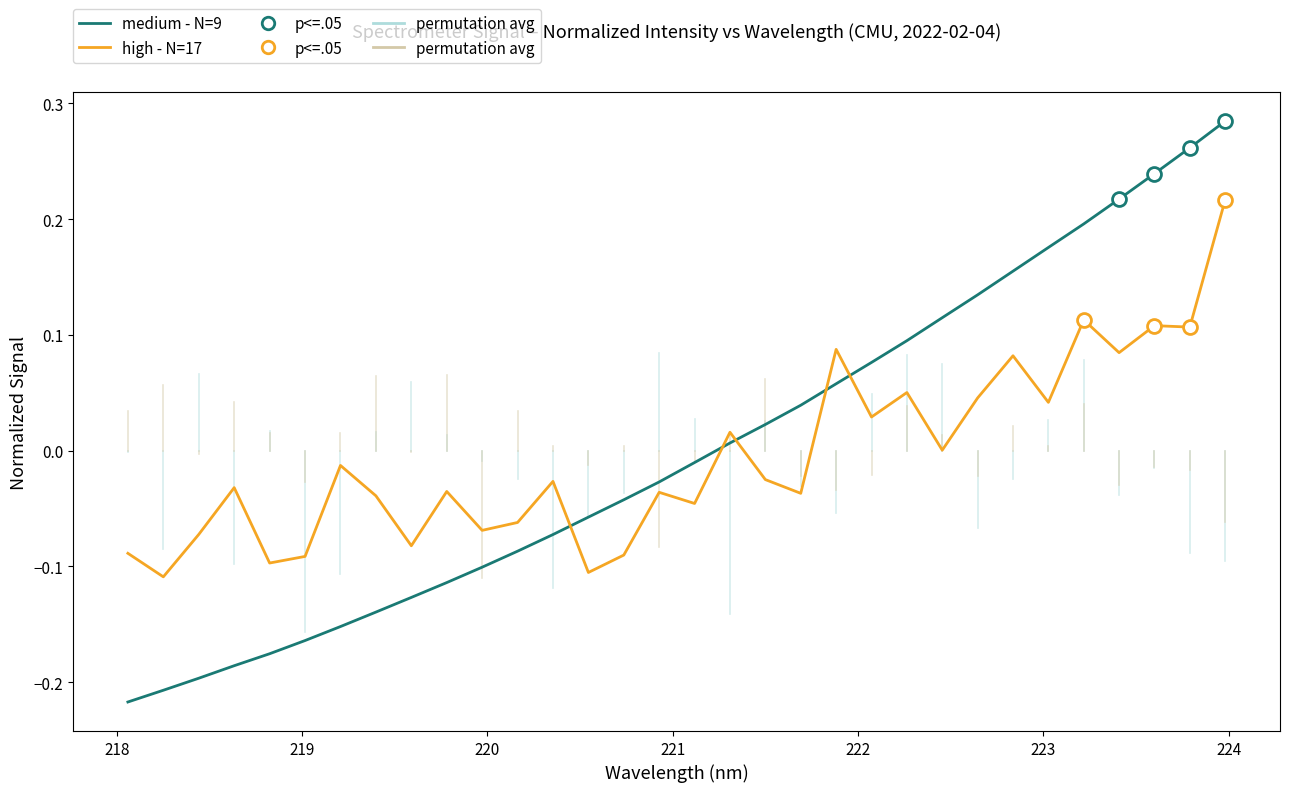

Which series ends up on top after the final intersection of medium - N=9 and high - N=17?

medium - N=9